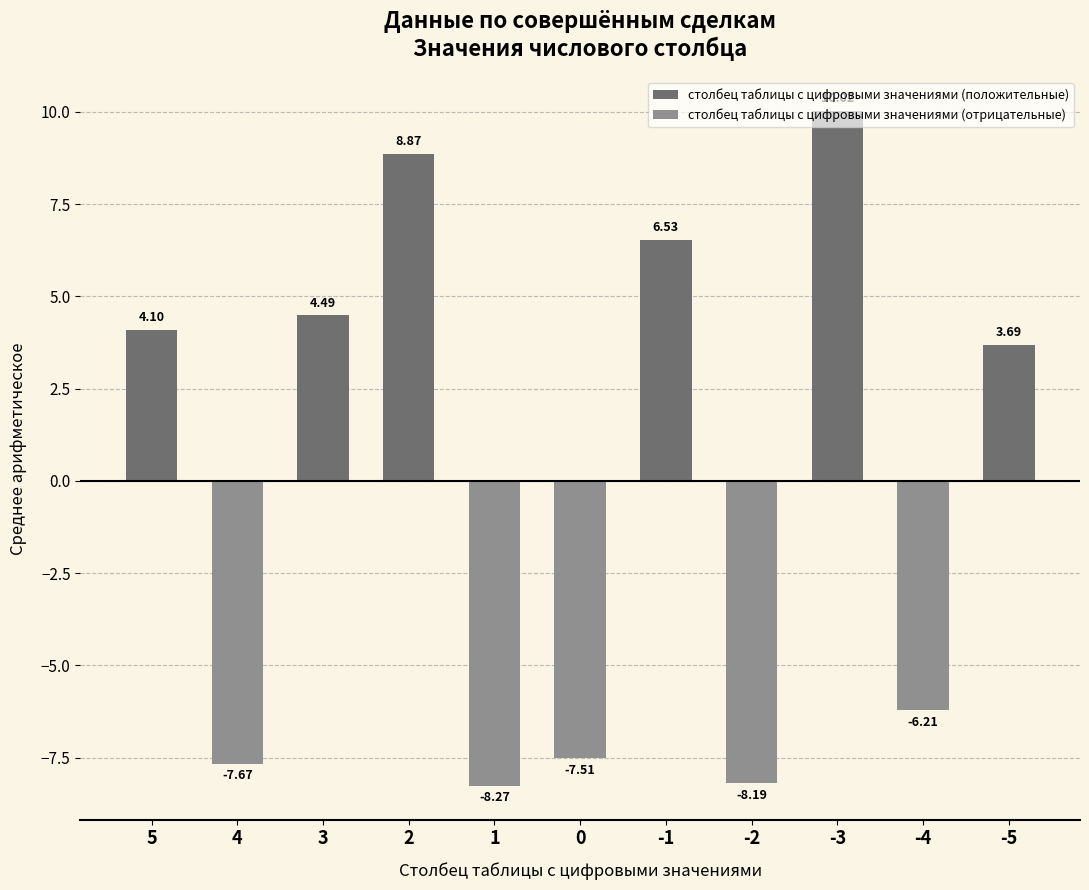

How many groups of bars are there?

11